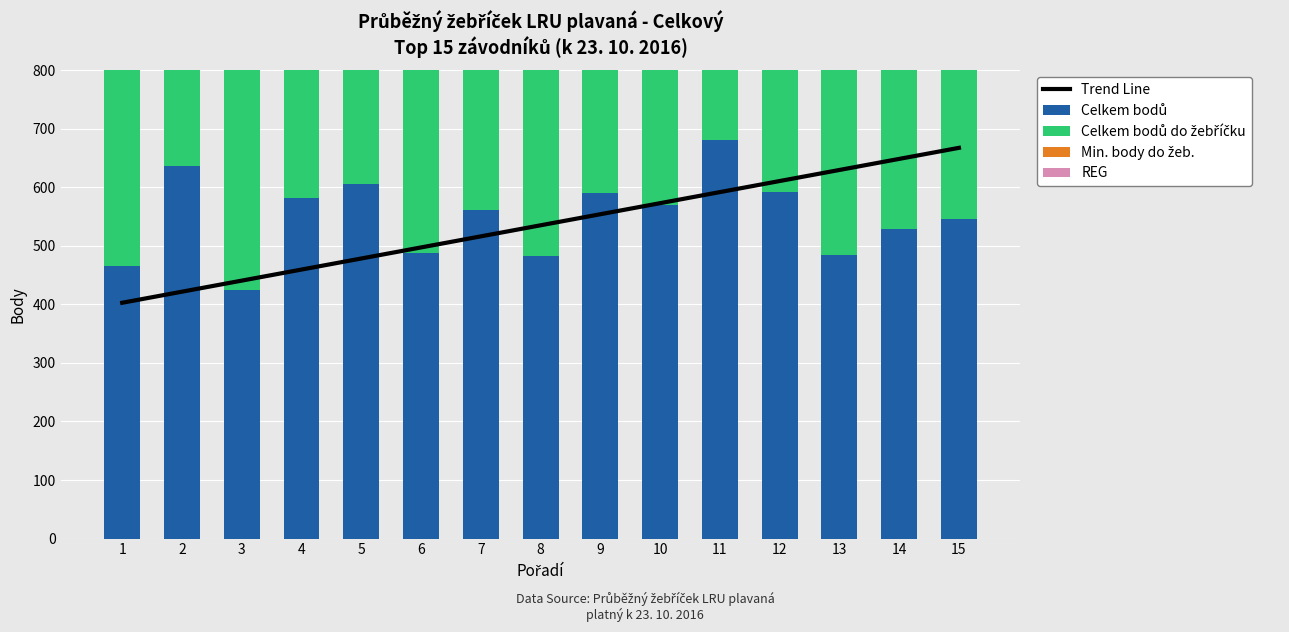

Between 2 and 10, which is larger?

10